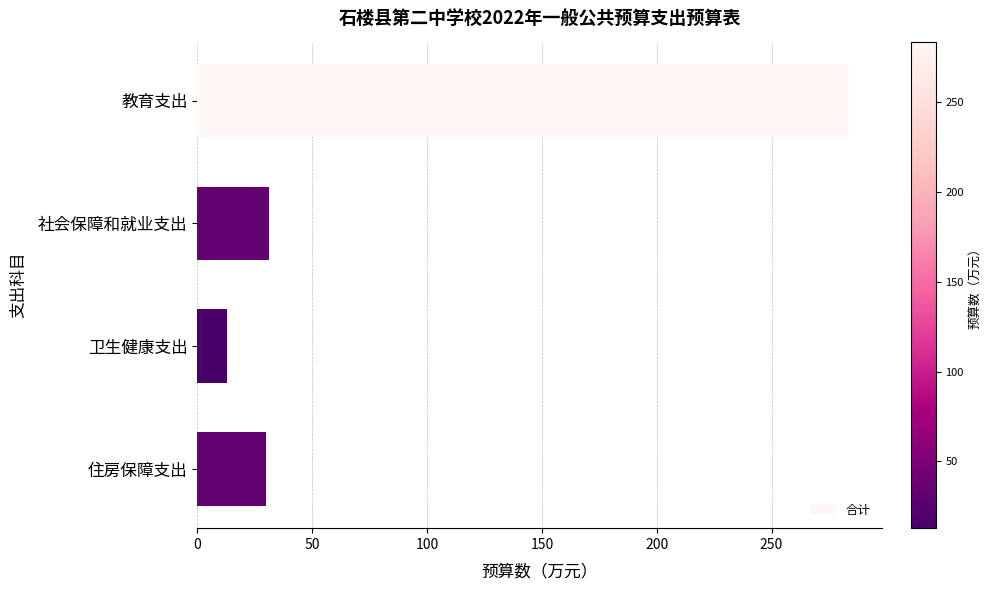

How many series are shown in this chart?

1